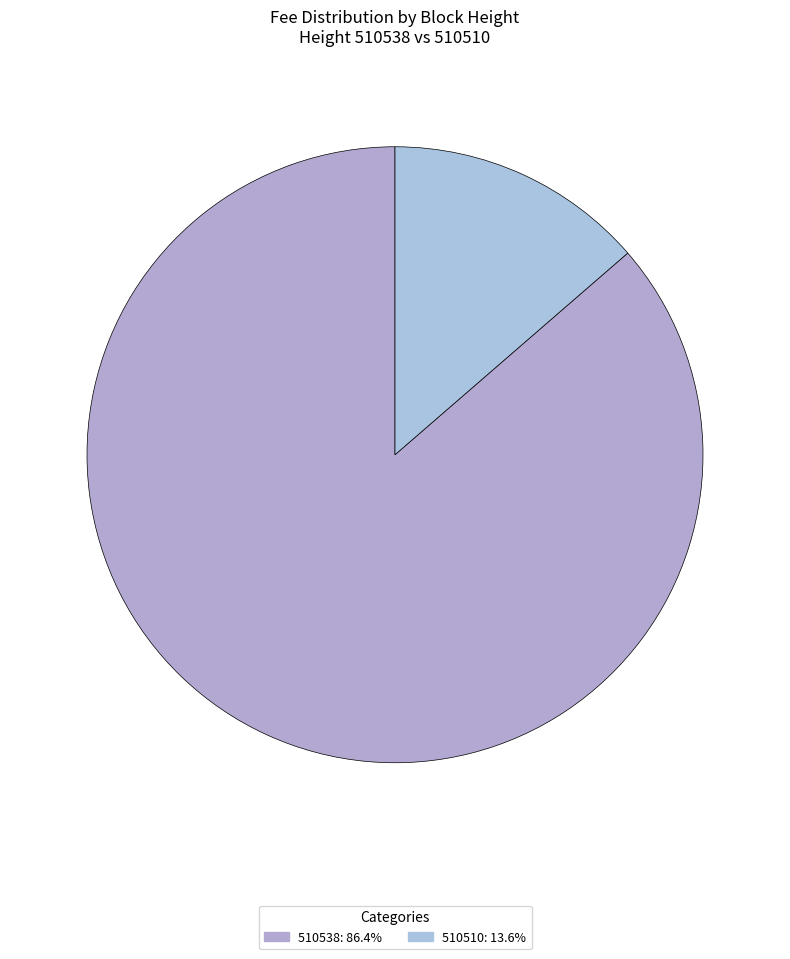

Which category accounts for the majority?

510538